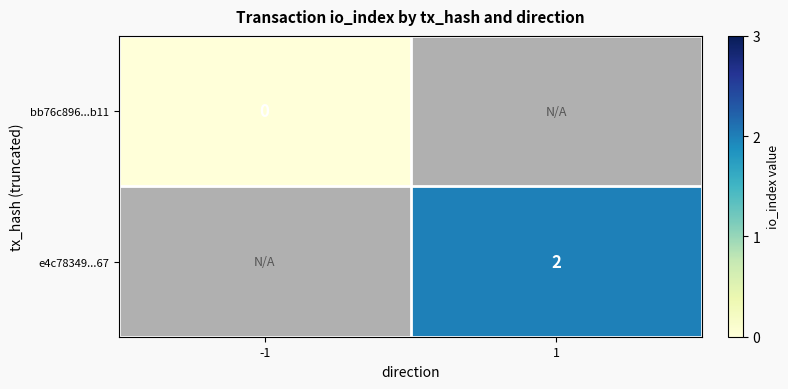

Is the value of bb76c896...b11 at -1 greater than the value of e4c78349...67 at 1?

No